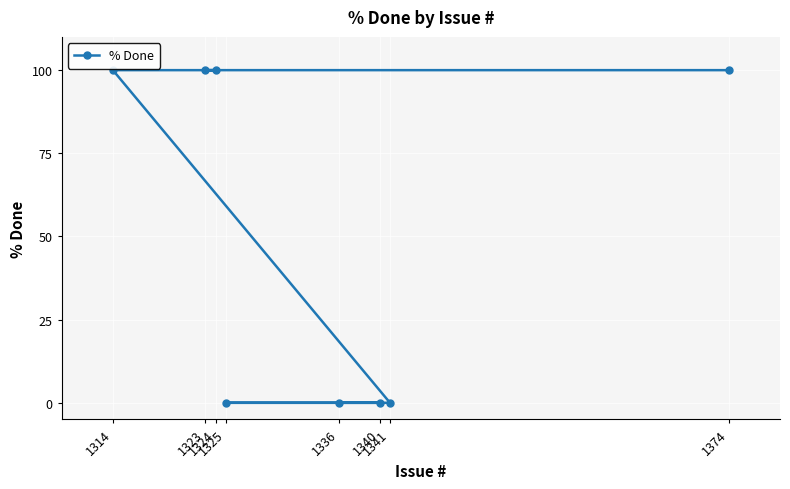

What is the greatest value displayed?

100